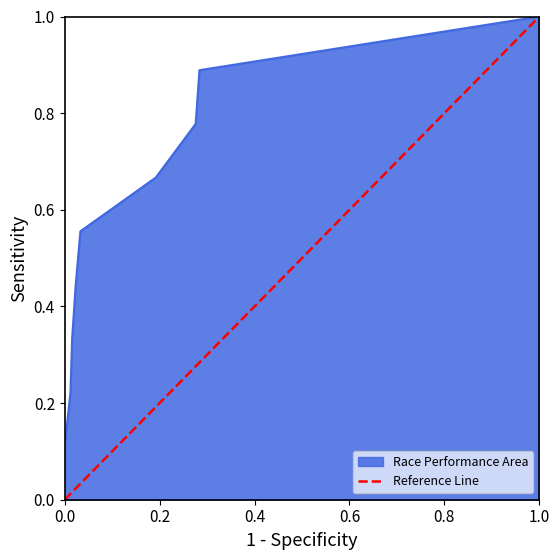

What is the sum of the values at 1.0 and 0.0?

1